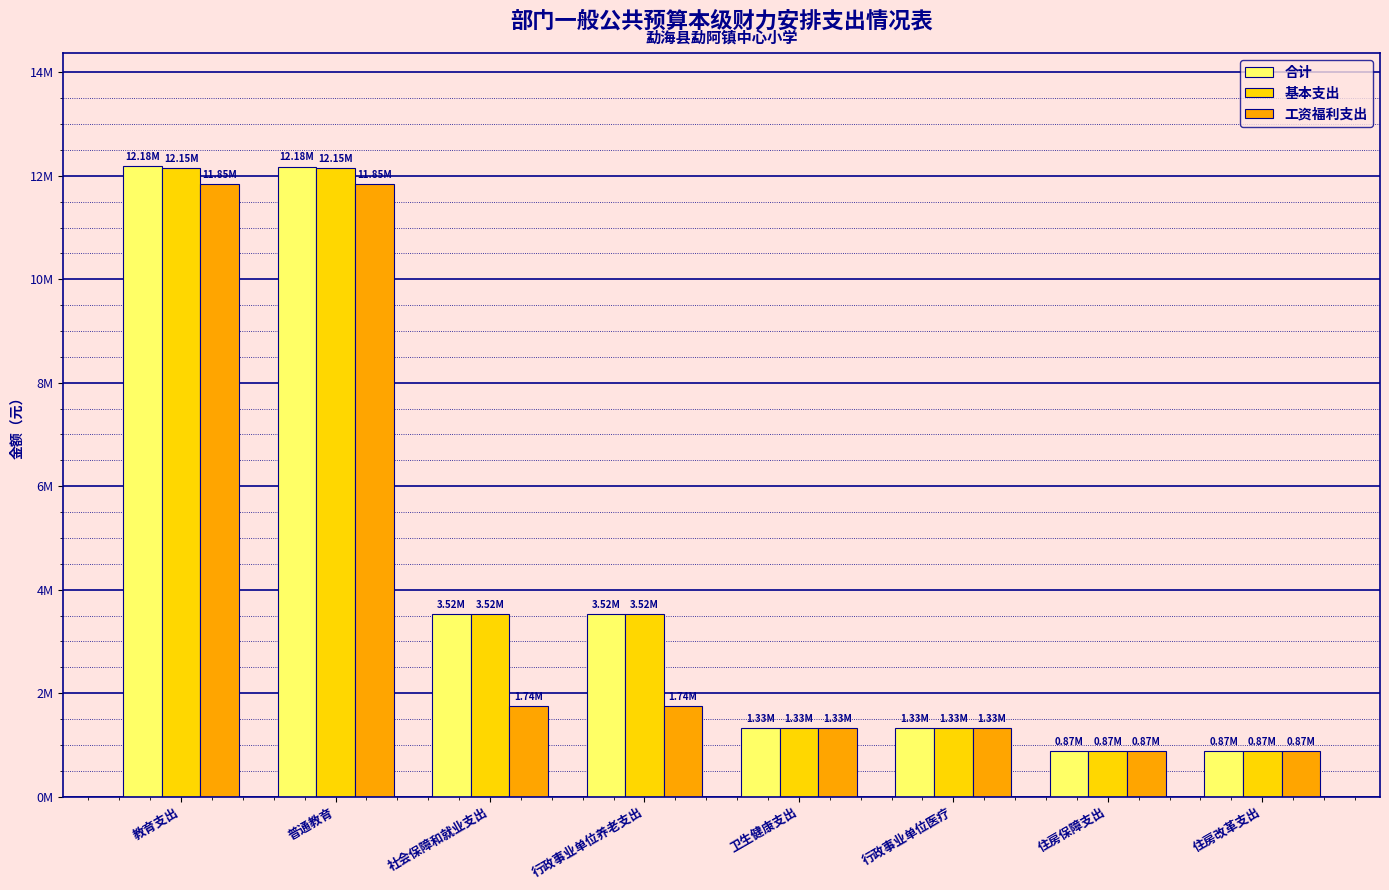

What is the total value across all series at 卫生健康支出?

3994941.2